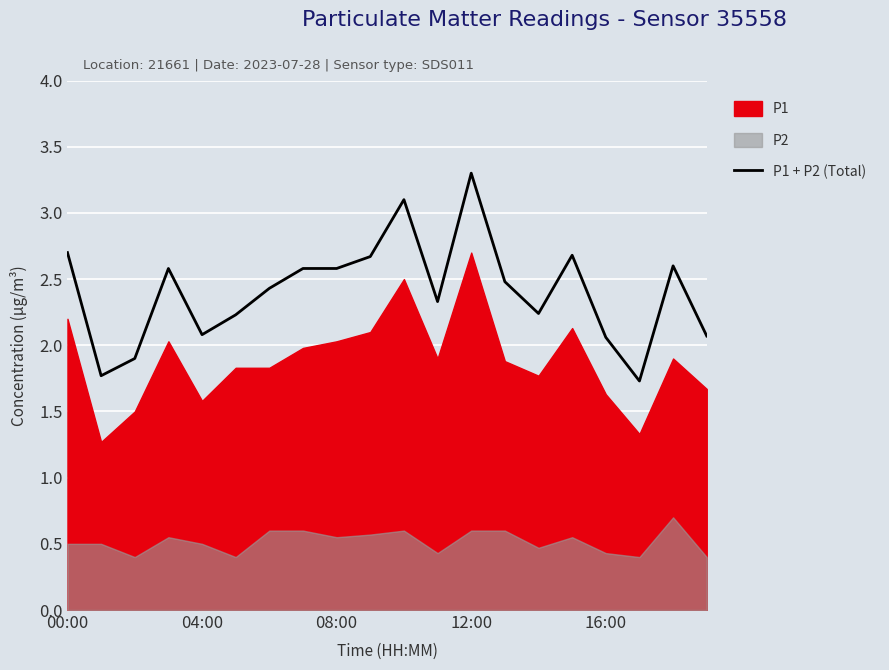

What is the value of the 15th point from the left?

2.2